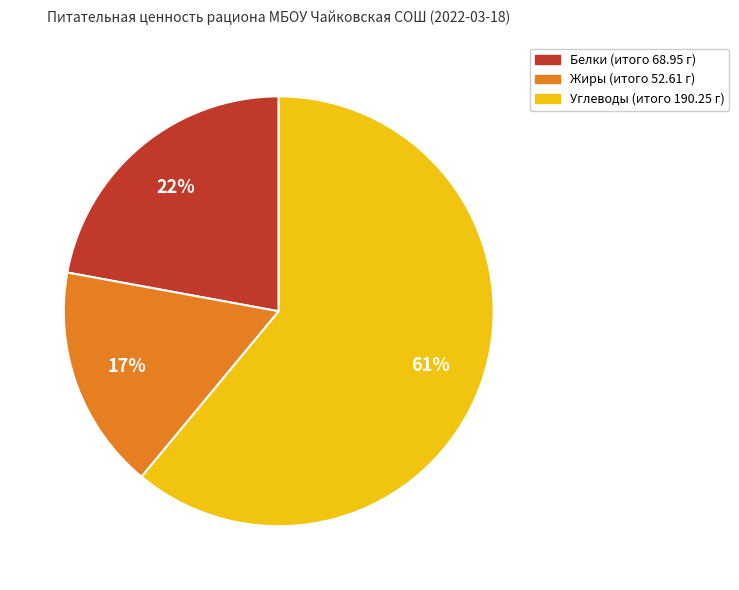

To the nearest percent, what is the average slice percentage?

33%